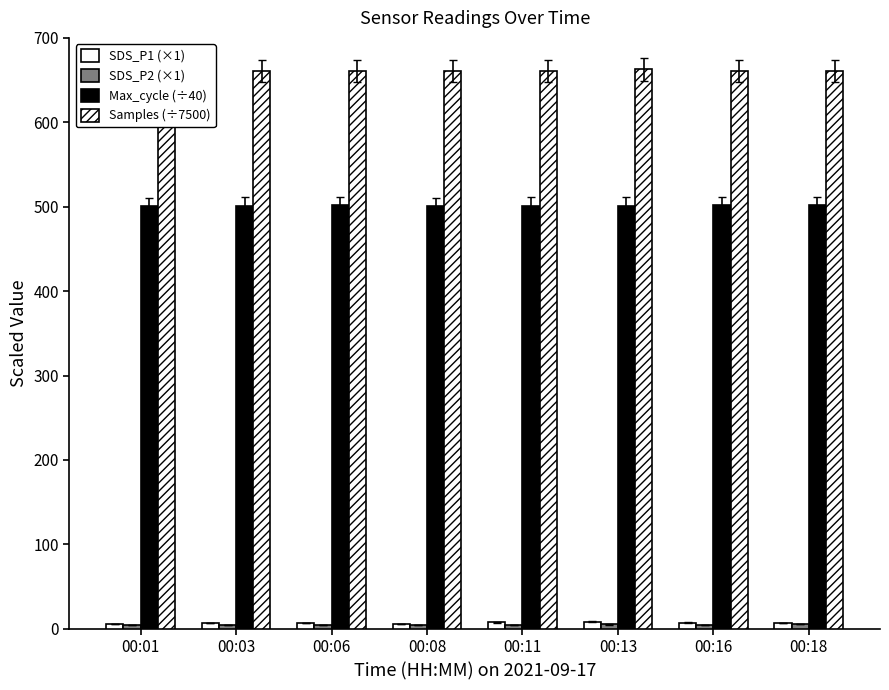

Which category has the lowest value across all series?

00:01